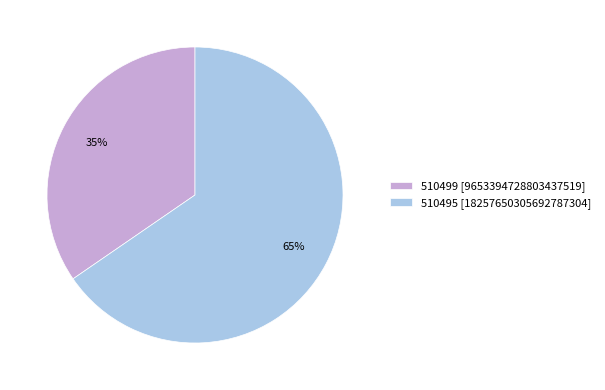

What is the majority slice?

510495